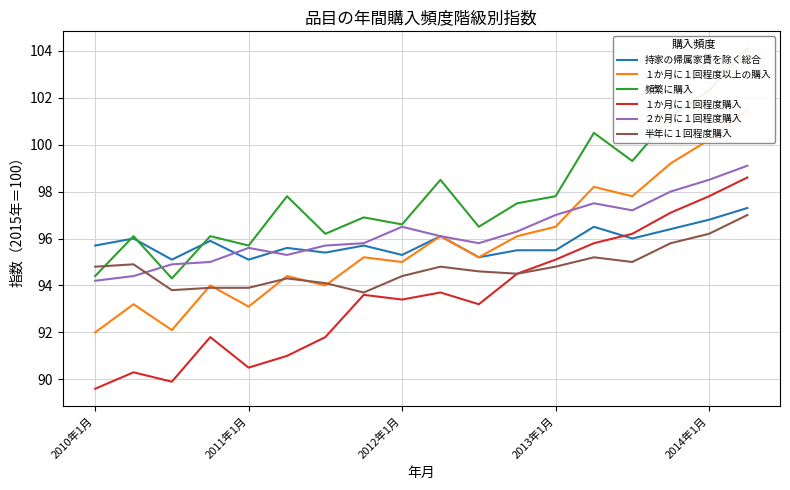

True or false: １か月に１回程度以上の購入 and １か月に１回程度購入 intersect in this chart.

False